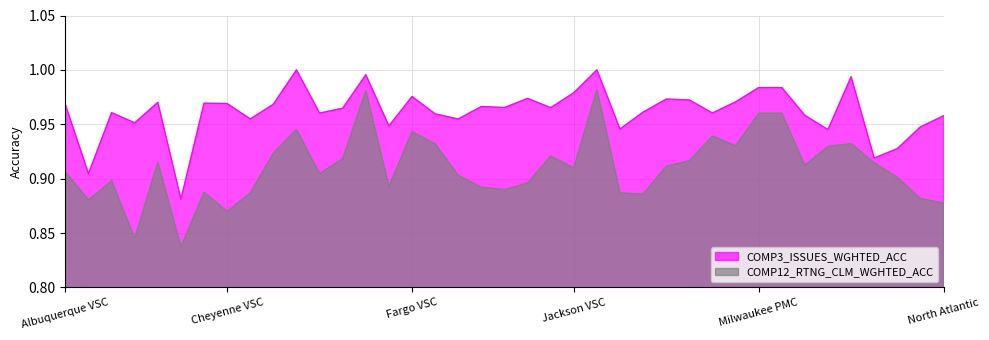

The value of COMP3_ISSUES_WGHTED_ACC at Jackson VSC is 1.0. True or false?

True